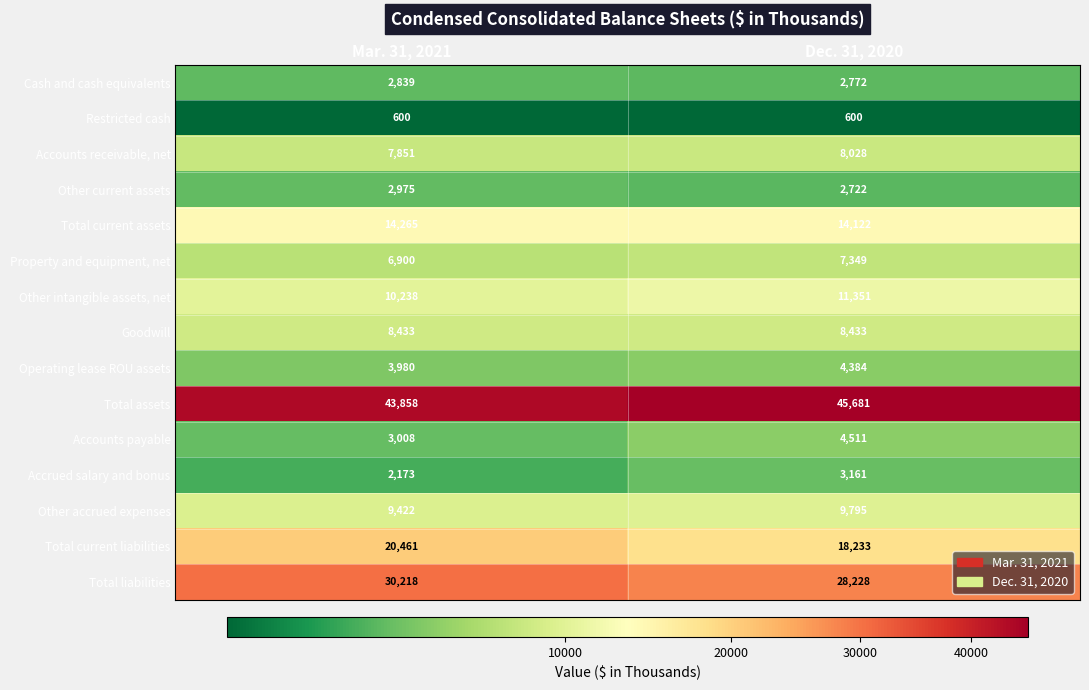

Is it true that Other accrued expenses equals 16182 at Mar. 31, 2021?

False